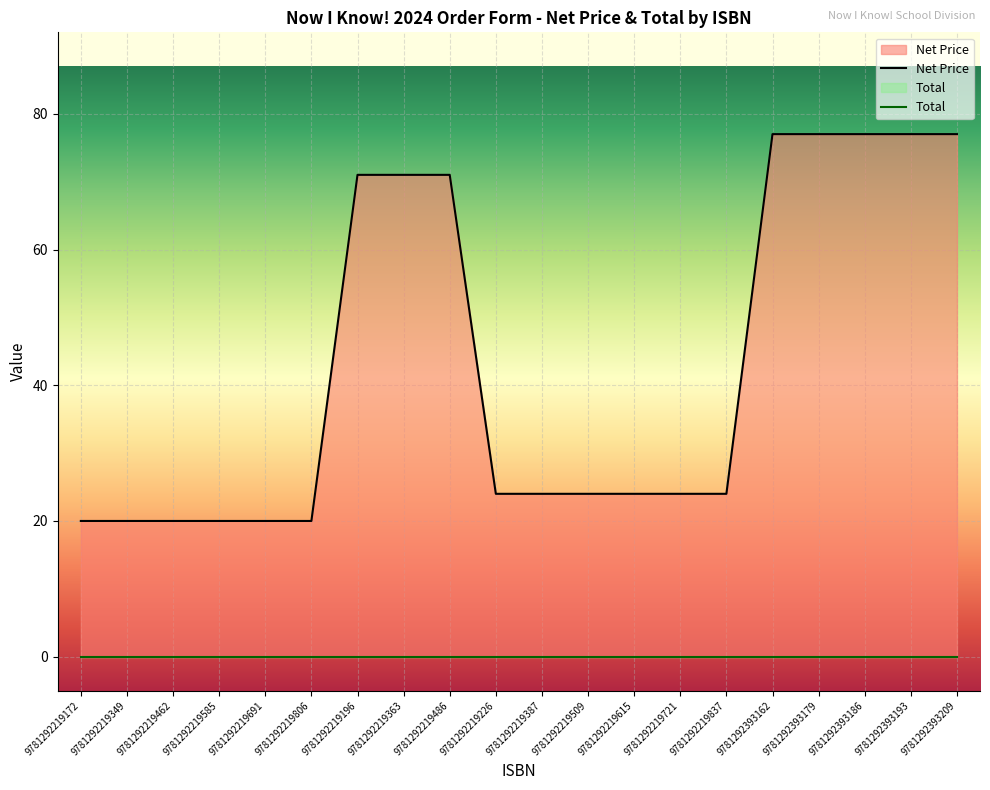

Does the chart display data point markers on the line(s)?

No